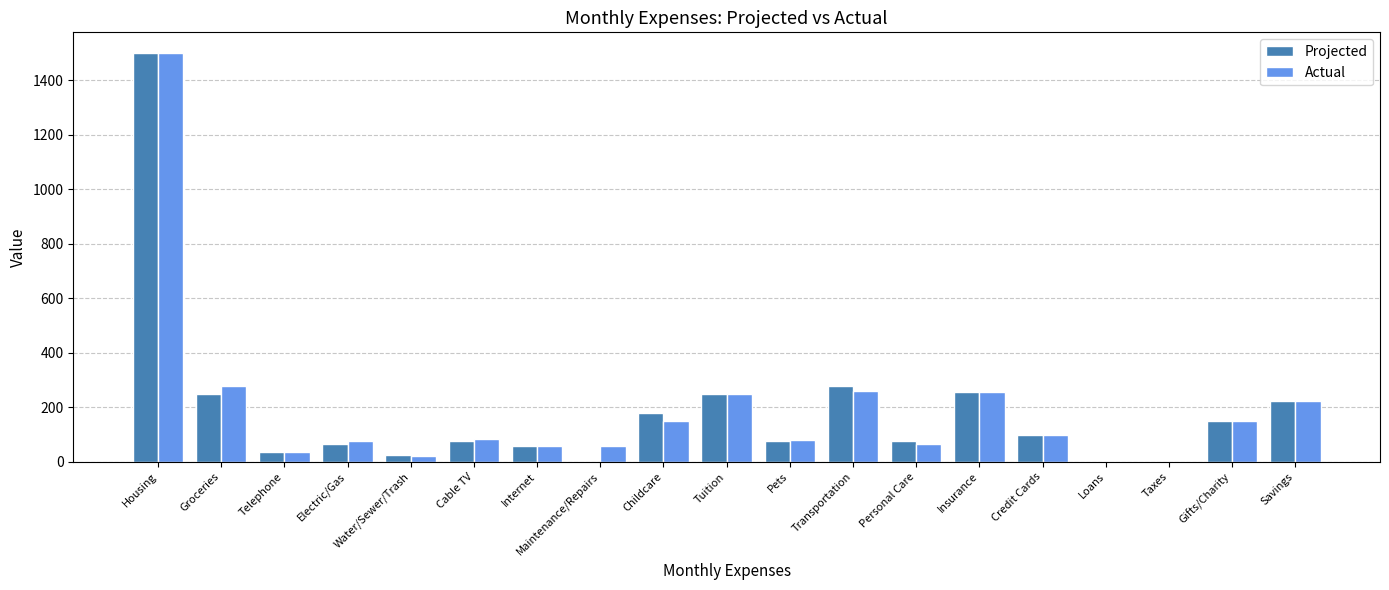

True or false: Projected has a value of 524 at Taxes.

False